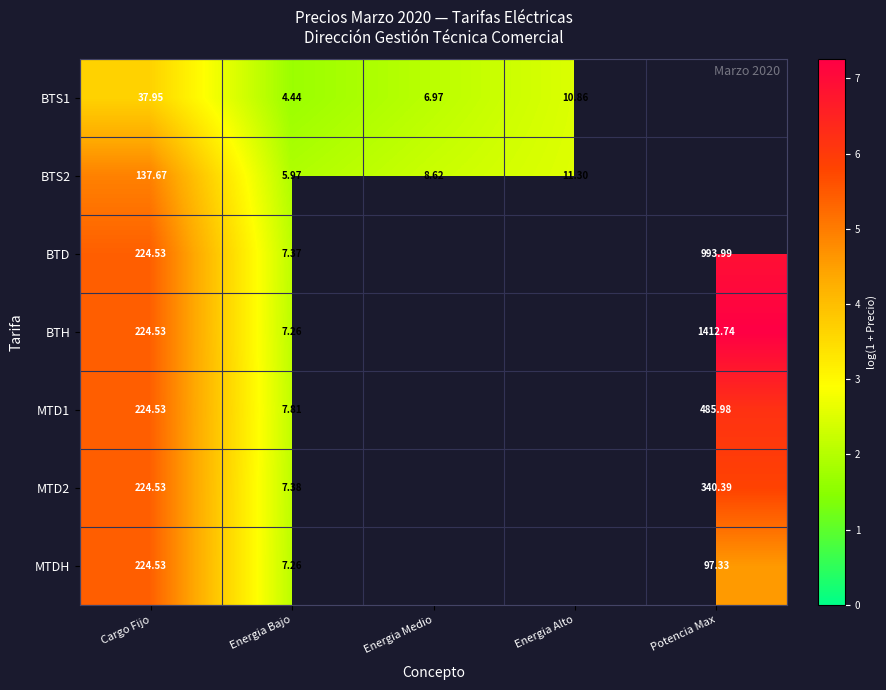

List the series in order of their peak value, lowest first.

BTS1, BTS2, MTDH, MTD2, MTD1, BTD, BTH